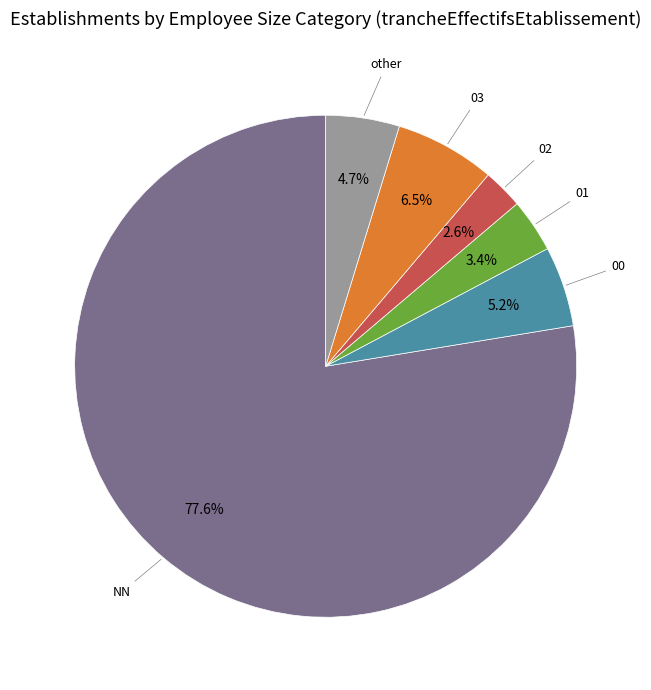

Is there a majority slice in this chart?

Yes